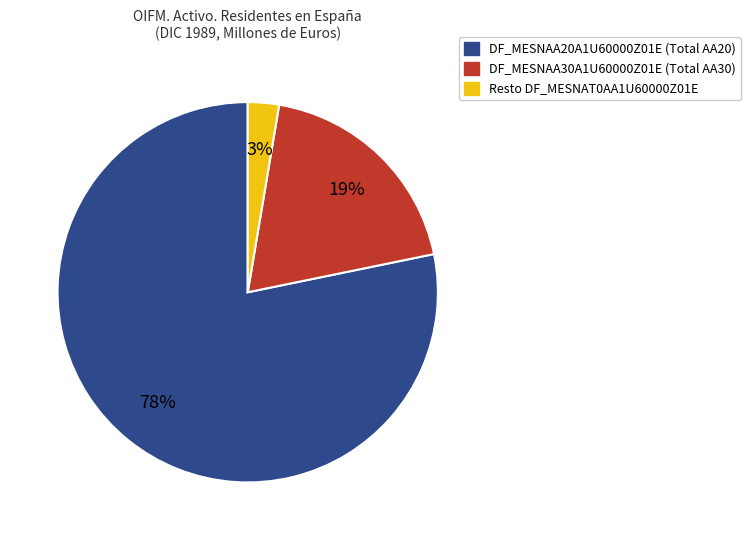

Count the number of slices in the pie.

3